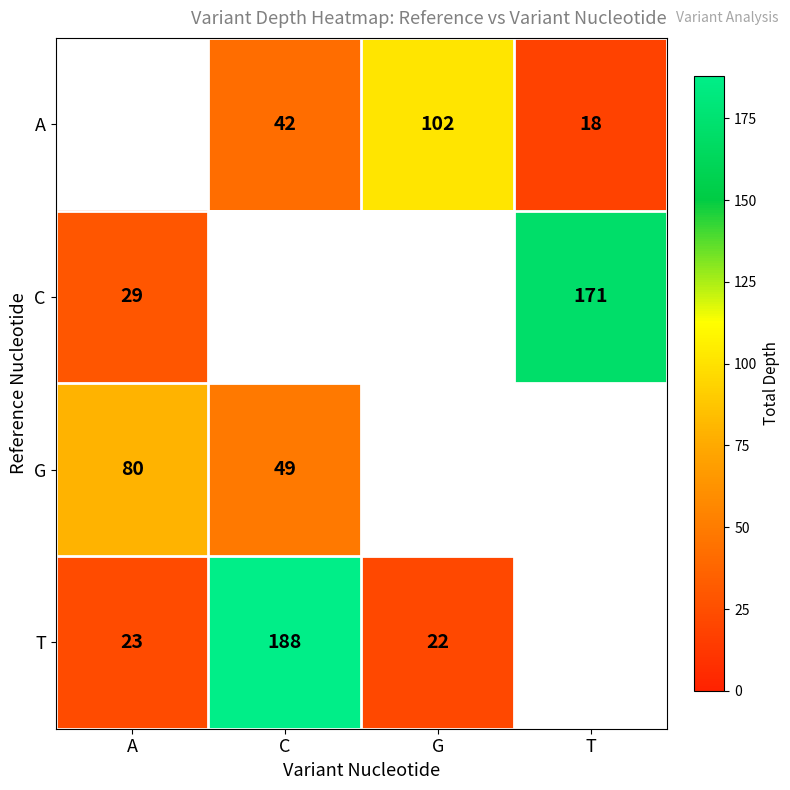

What is the difference between the T values at C and A?

165